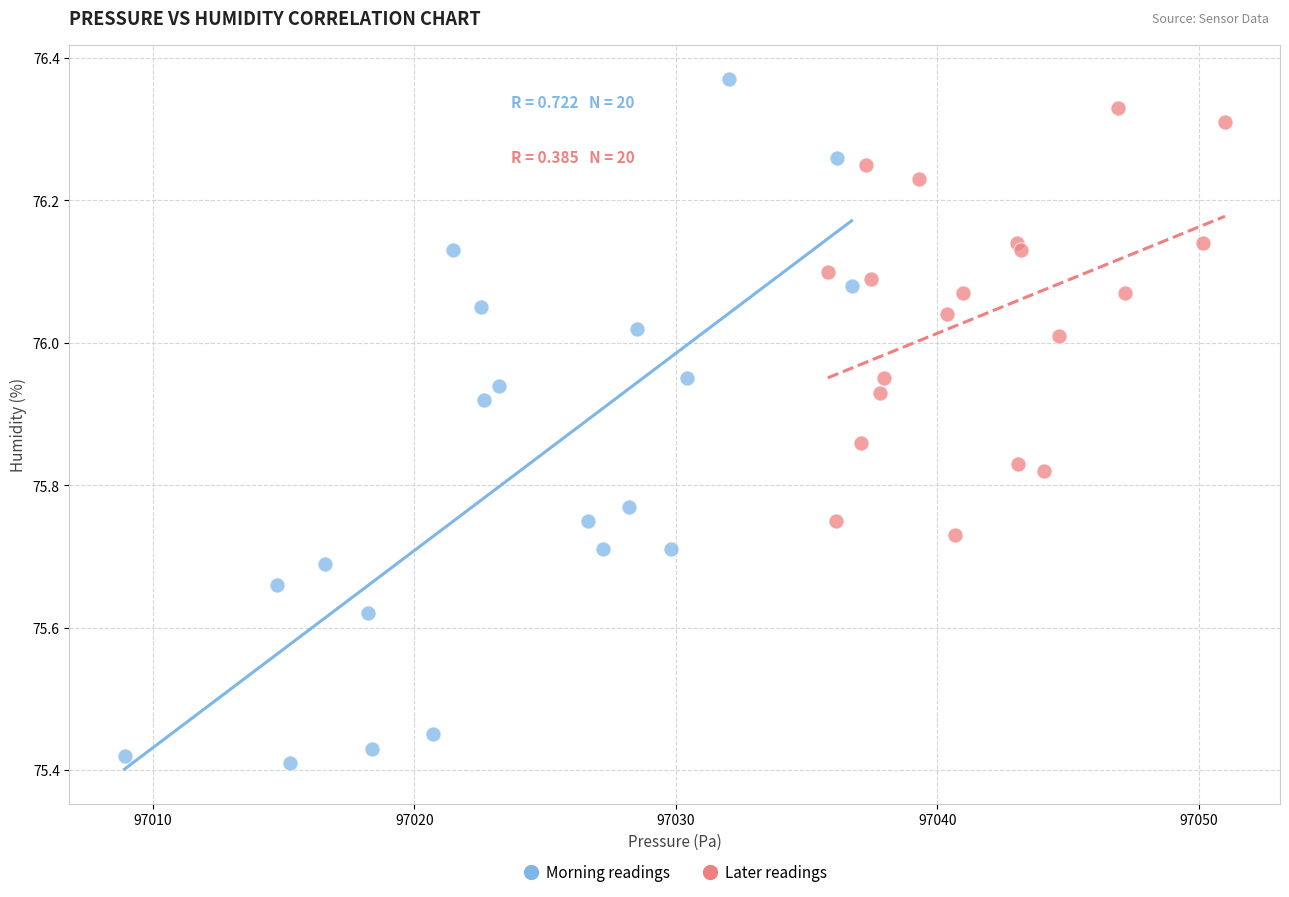

Which series has the widest spread of Y values?

Morning readings